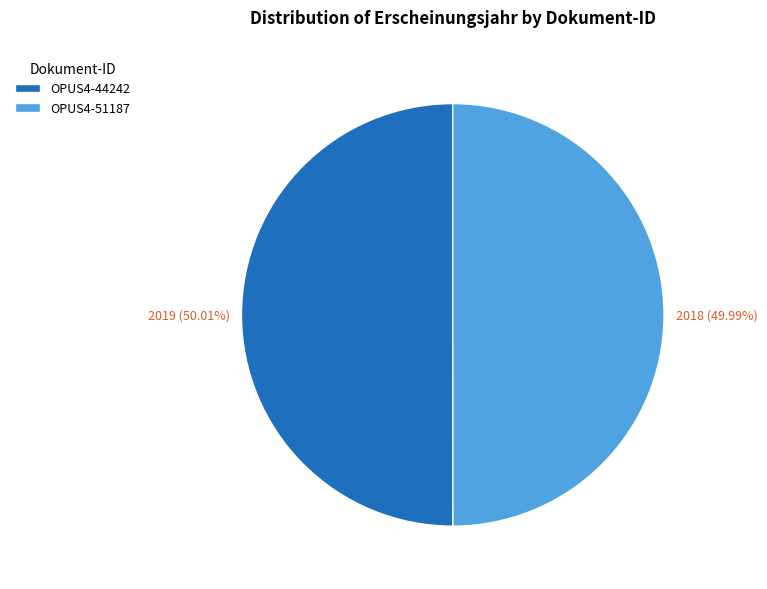

To the nearest percent, what portion does OPUS4-44242 represent?

50%